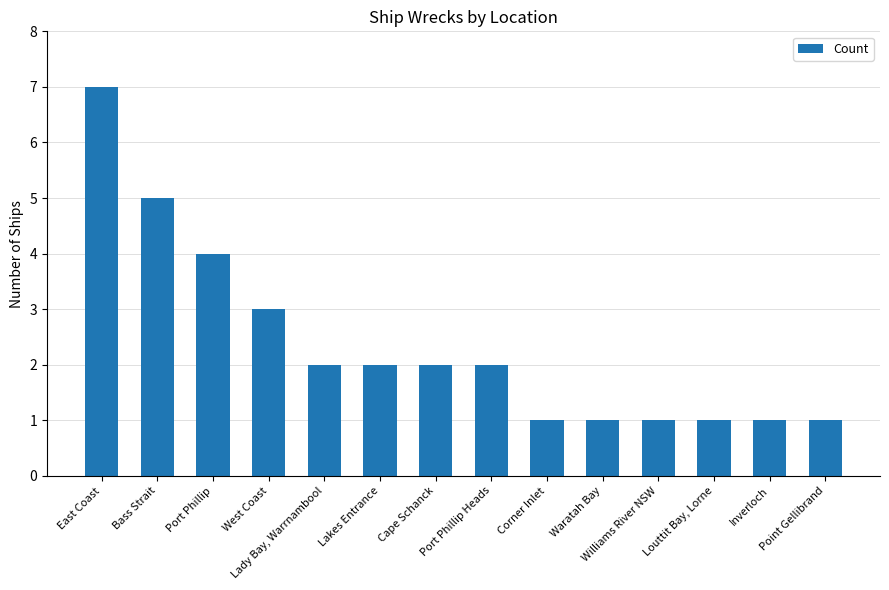

Where is the data nearest to the value 4?

Port Phillip